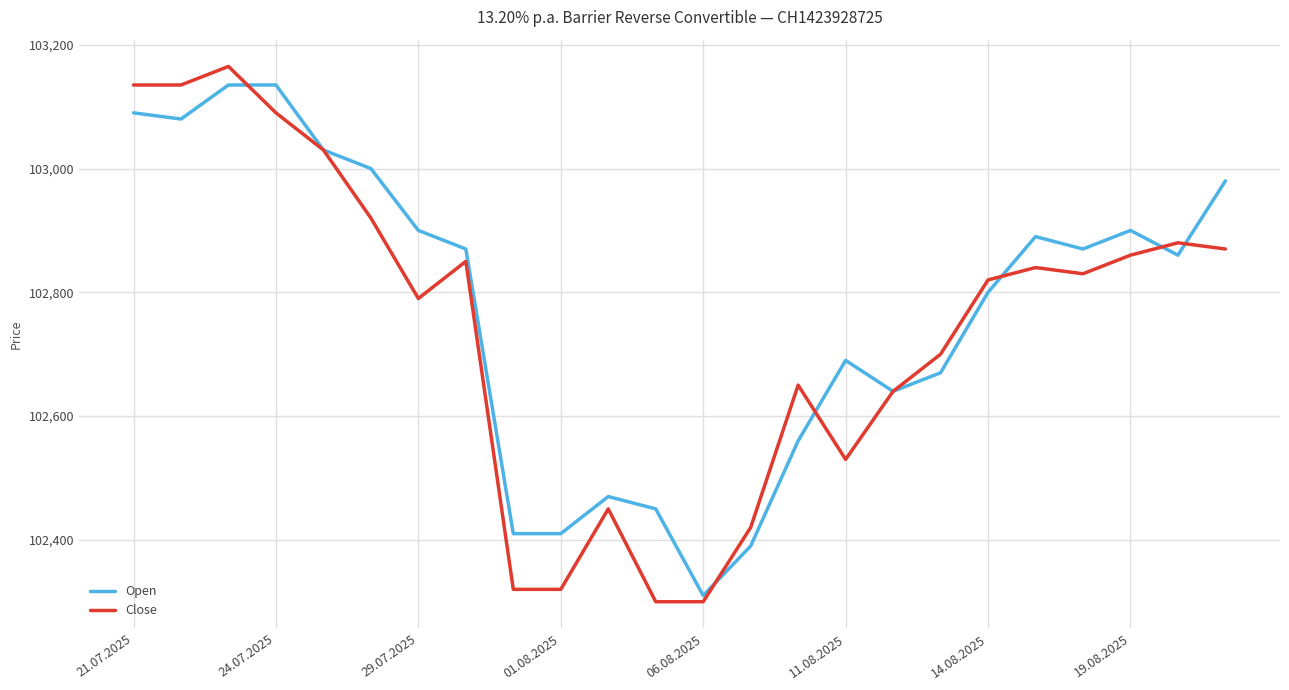

Which series has the largest range (max minus min)?

Close